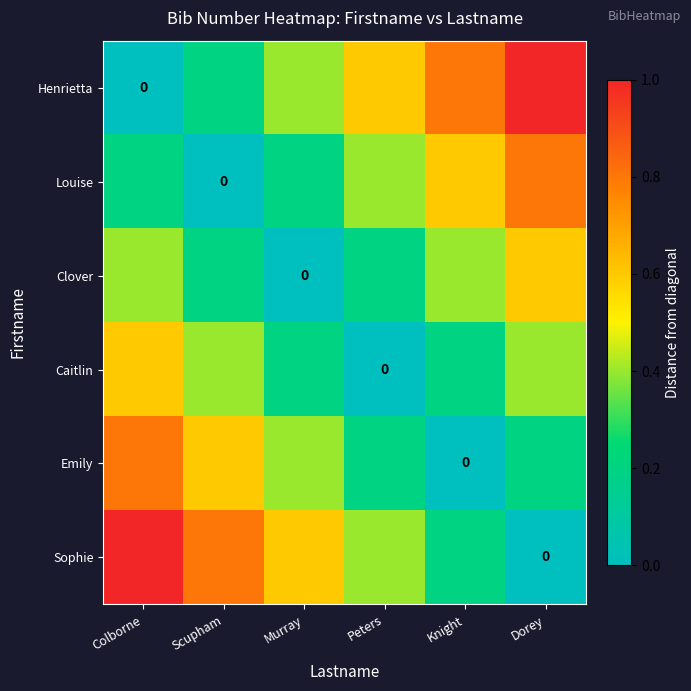

The Louise series shows 0.1 at Murray. True or false?

False